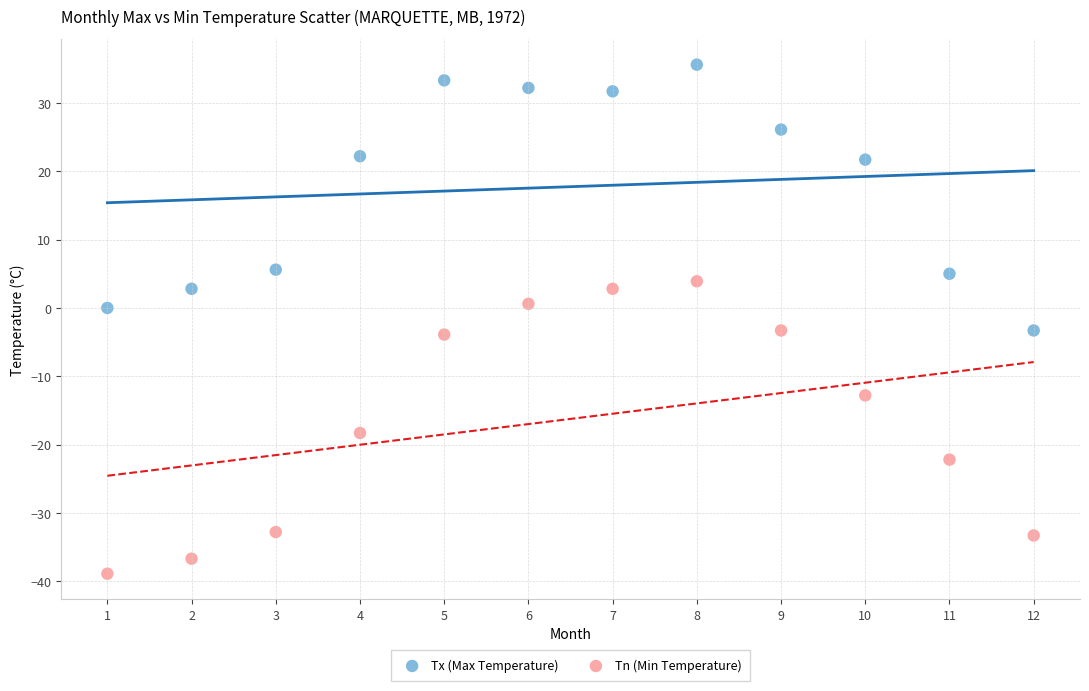

Across all data points, what is the range of X values (max minus min)?

11.0